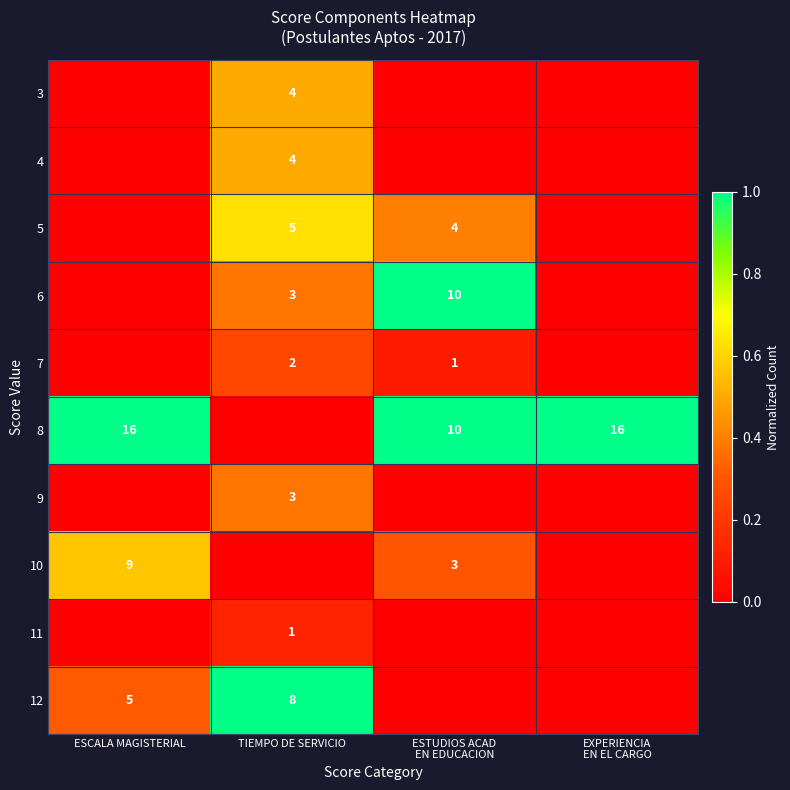

True or false: 11 has a value of 1 at TIEMPO DE SERVICIO.

True